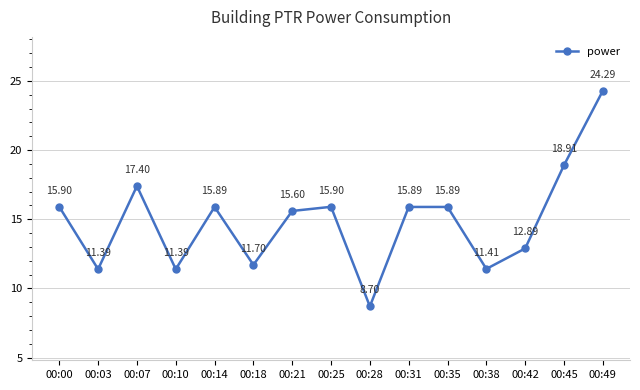

At which category does the chart reach its minimum across all series?

00:28